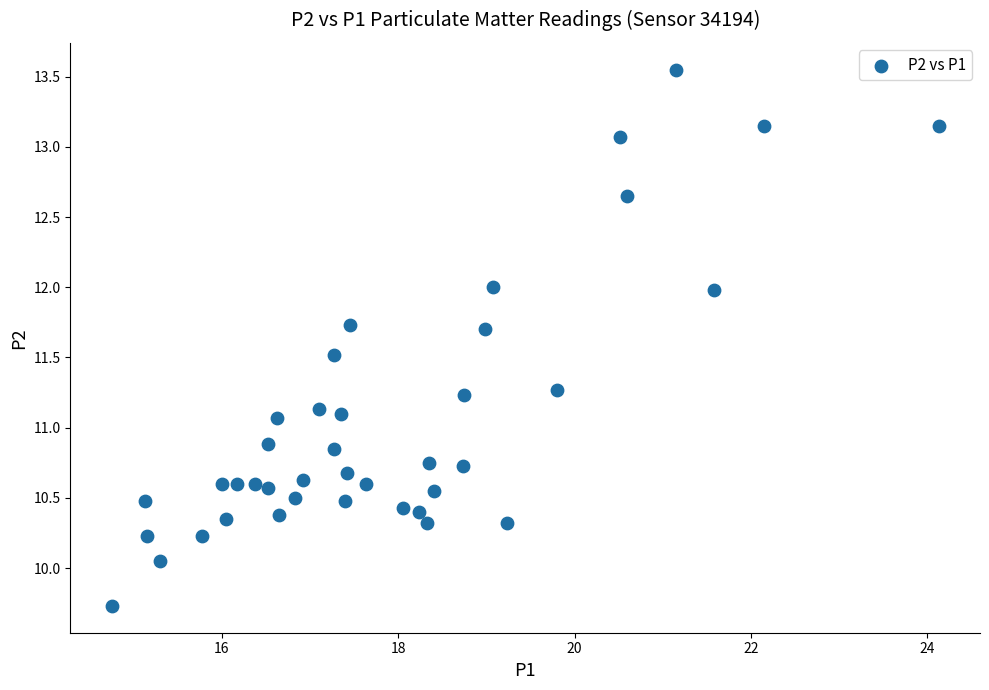

What is the range of X values (max minus min)?

9.4